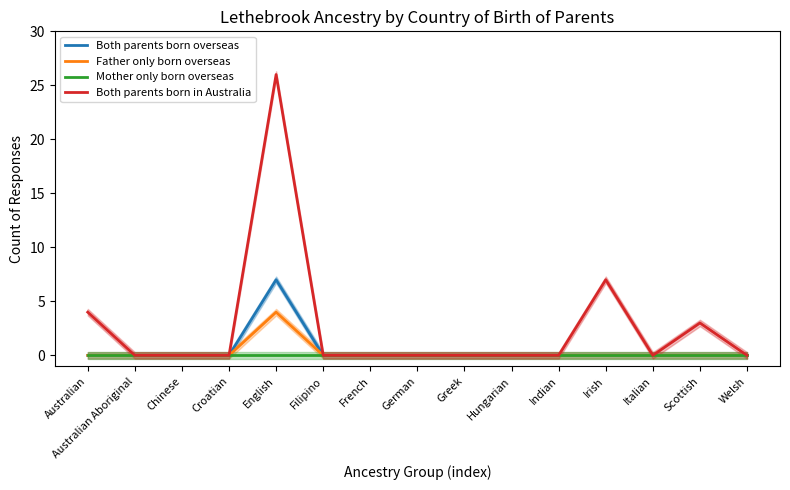

What position from the left is Indian?

11